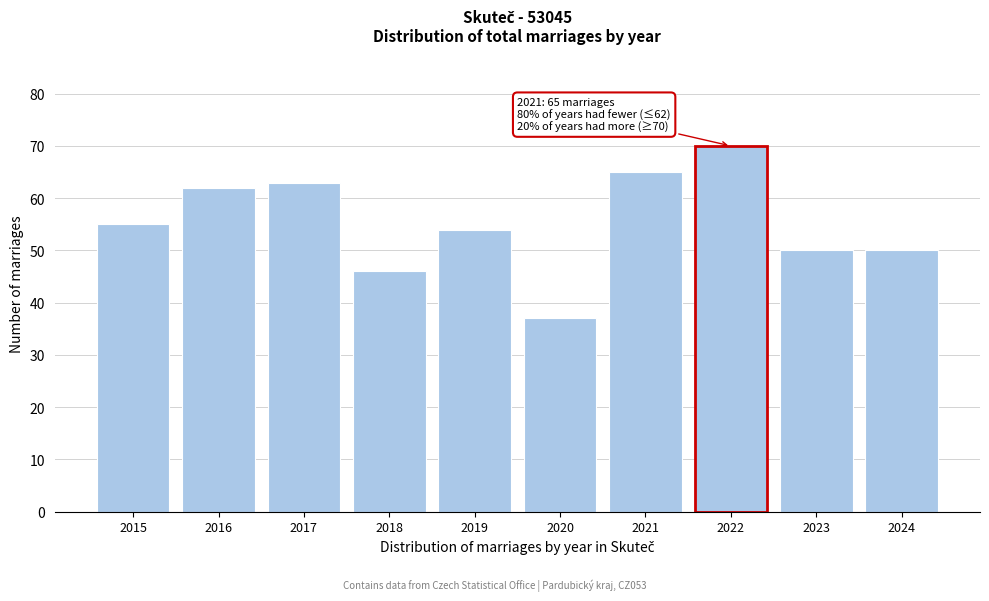

Reading left to right, extract all data points from this chart.

2015=55	2016=62	2017=63	2018=46	2019=54	2020=37	2021=65	2022=70	2023=50	2024=50